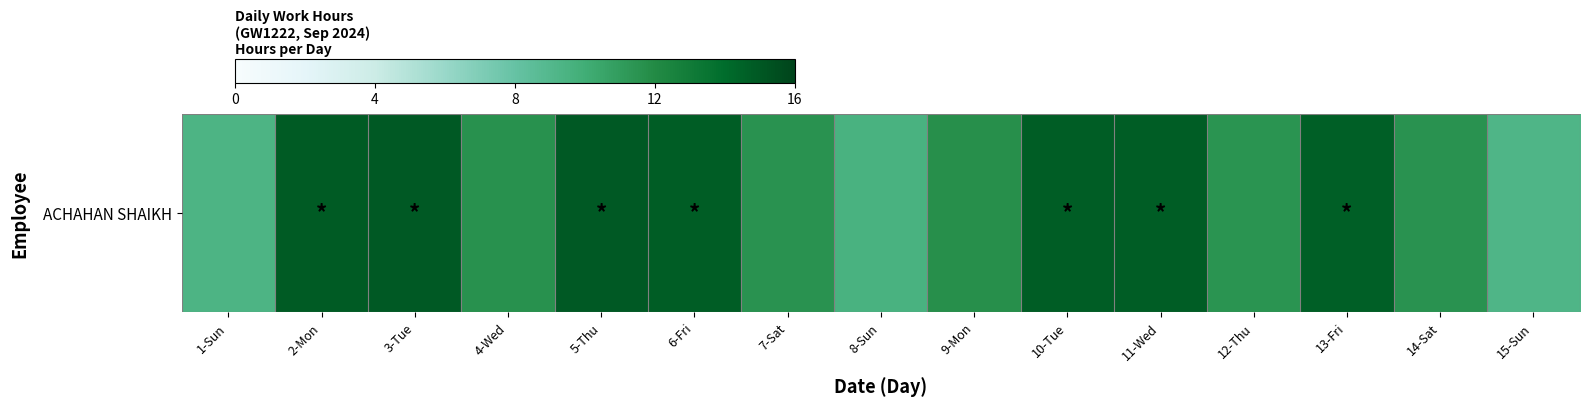

Approximately how many times larger is the value at 8-Sun compared to 4-Wed?

0.8